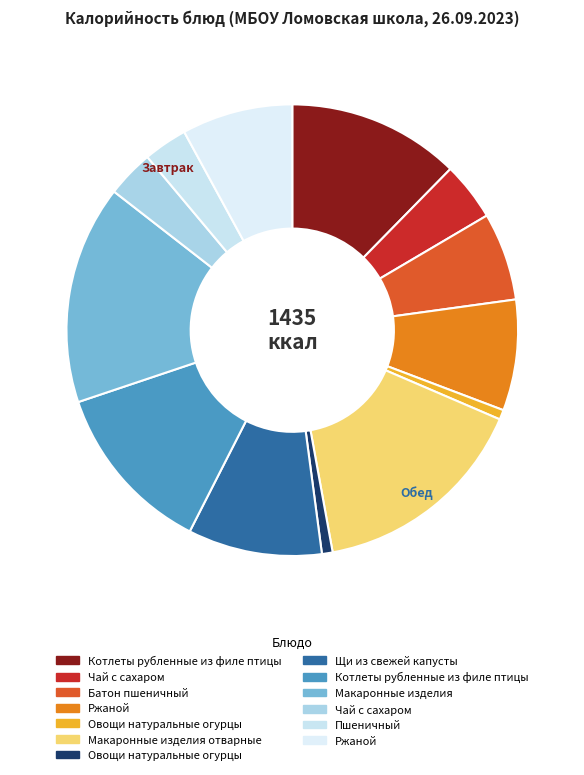

To the nearest percent, what is the difference between the largest and smallest slice percentages?

15%